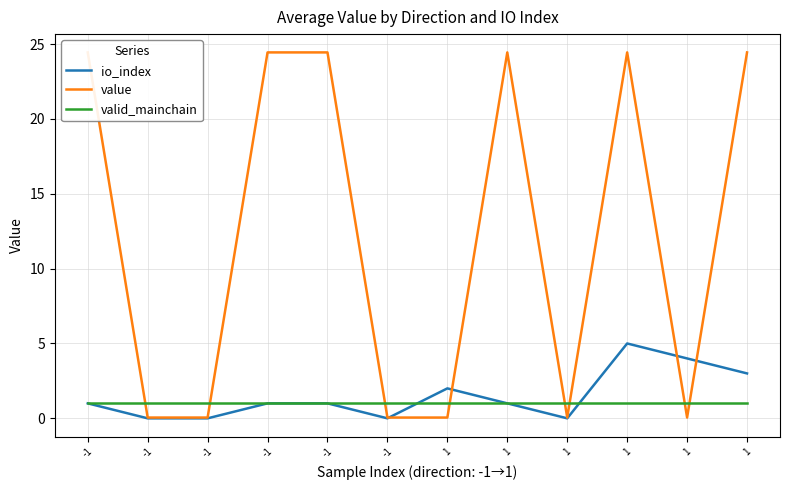

What is the value of the value point at the 5th from the left?

24.4